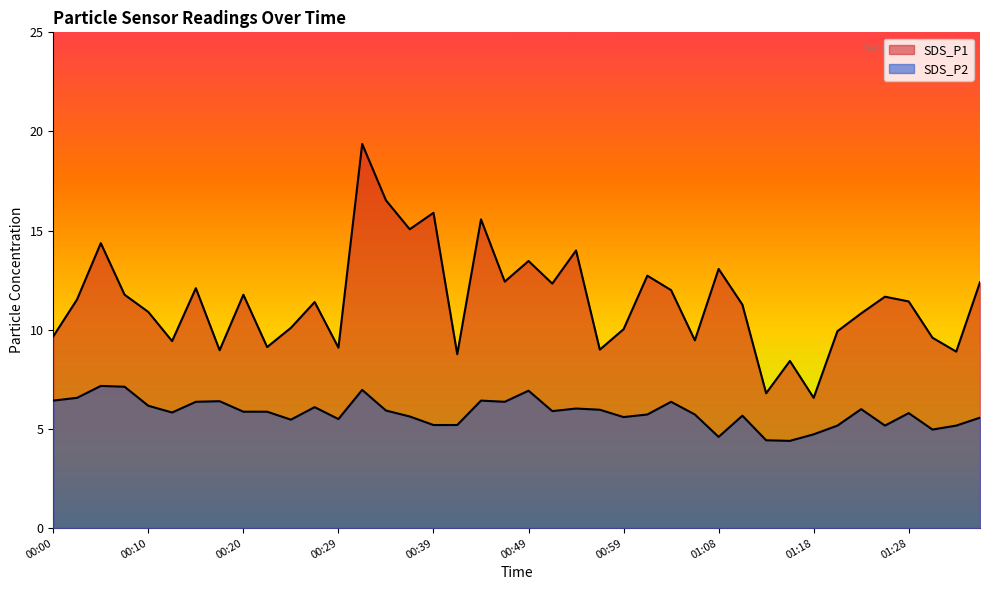

What position from the left is 00:51?

22